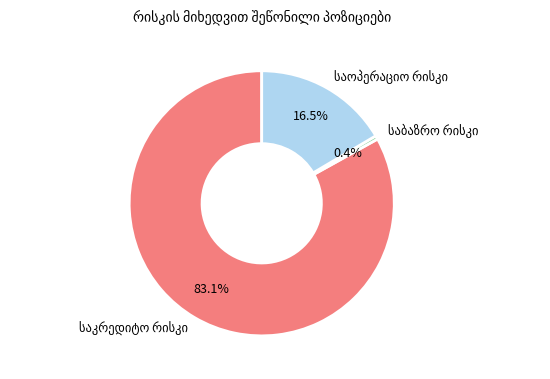

Does any single category account for the majority?

Yes